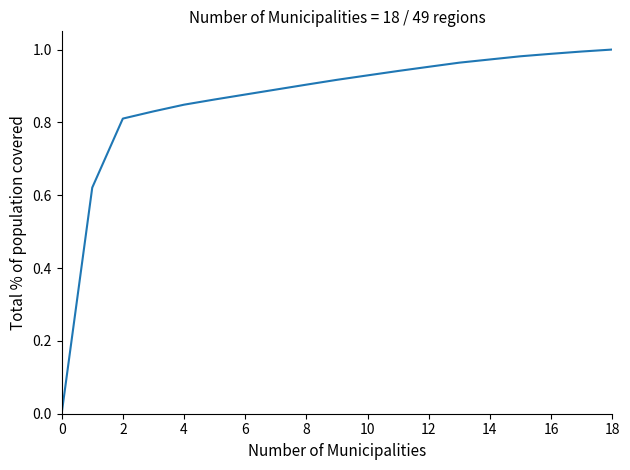

What is the difference between the second highest and minimum values?

1.0